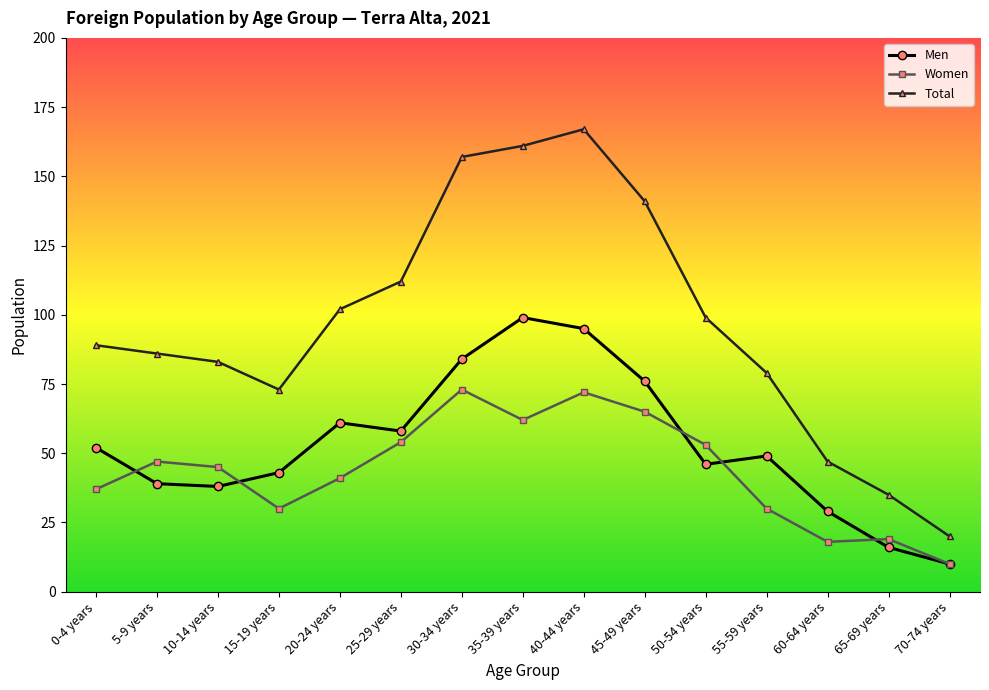

Which category has the lowest value in the Total series?

70-74 years